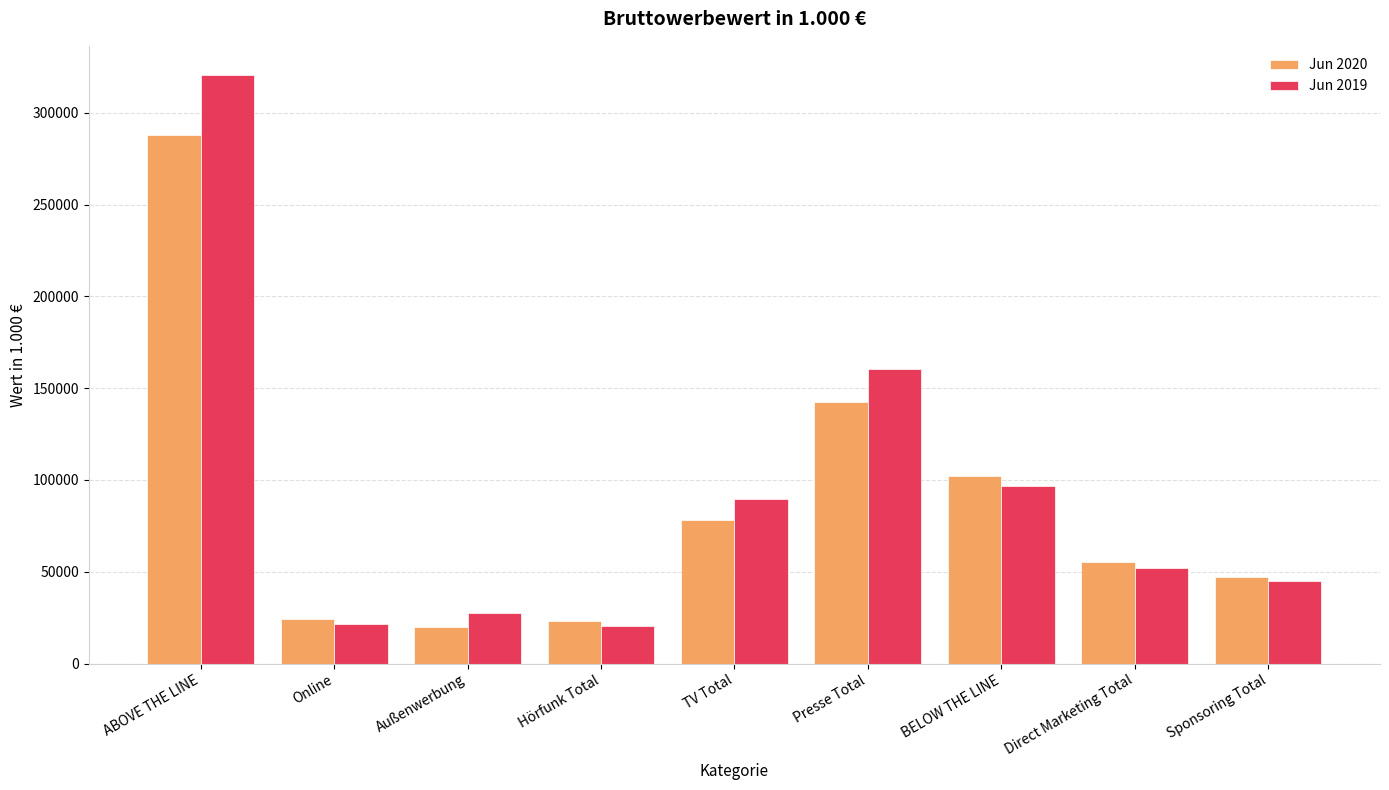

What is the label of the 3rd bar from the left?

Außenwerbung